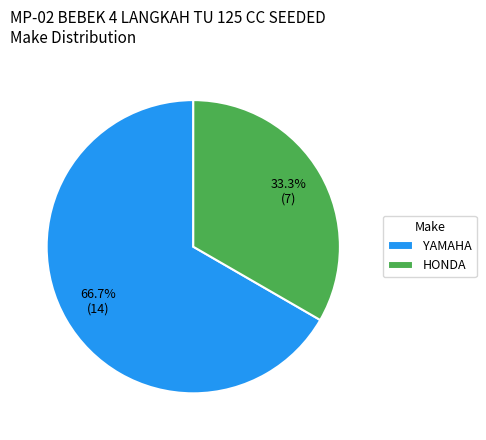

Between HONDA and YAMAHA, which is larger?

YAMAHA